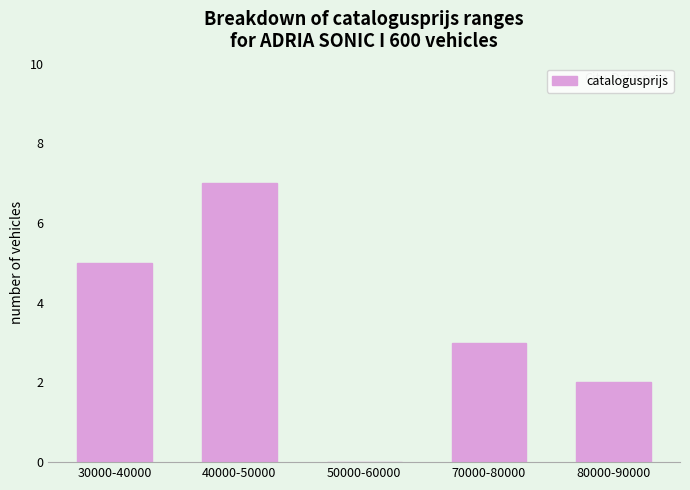

Reading left to right, list all the values displayed in this chart.

5	7	0	3	2